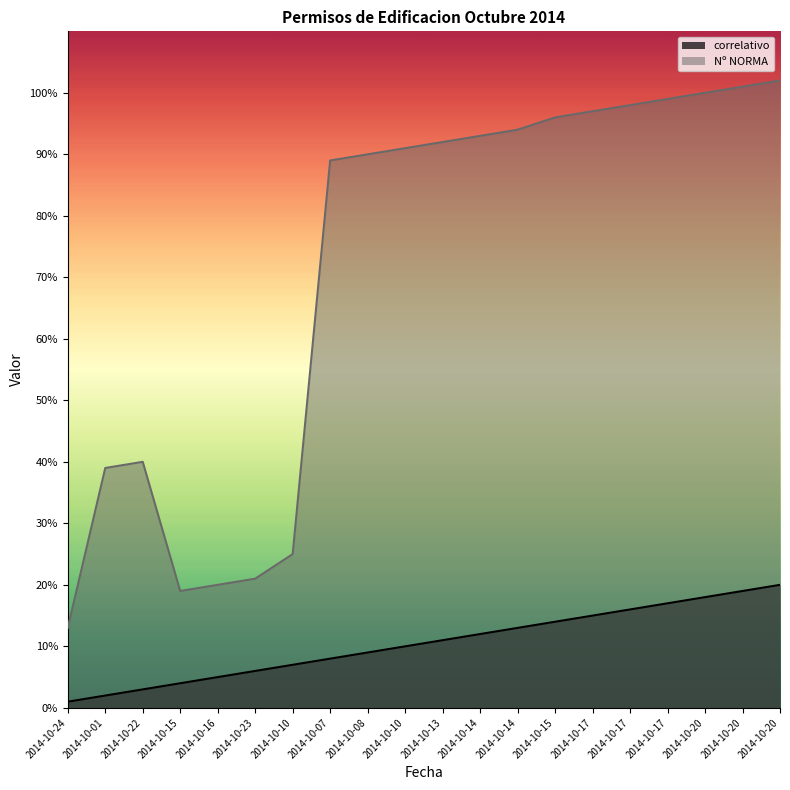

What is the difference between the highest and lowest values at 2014-10-20?

82